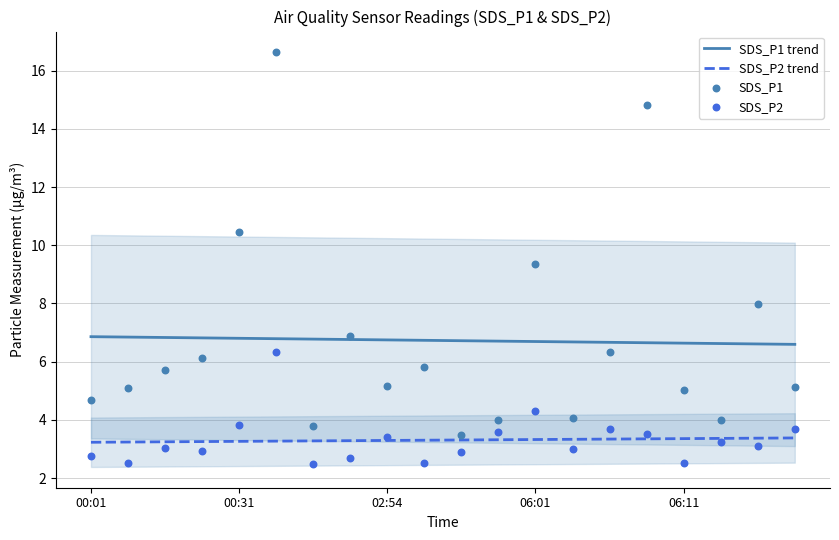

Which series has the largest total across all categories?

SDS_P1 trend